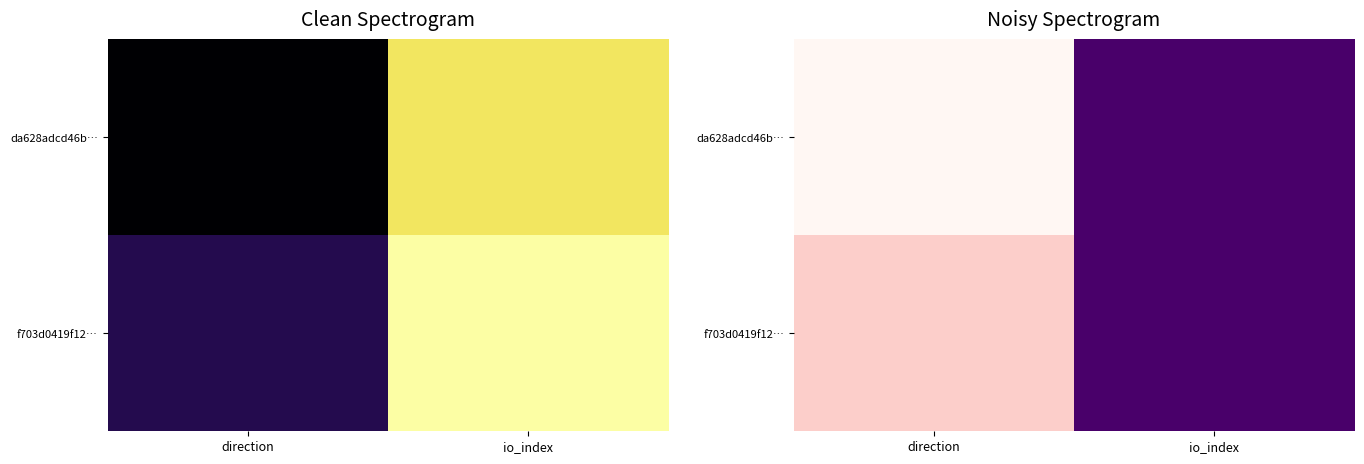

What is the total value across all series at direction?

0.6